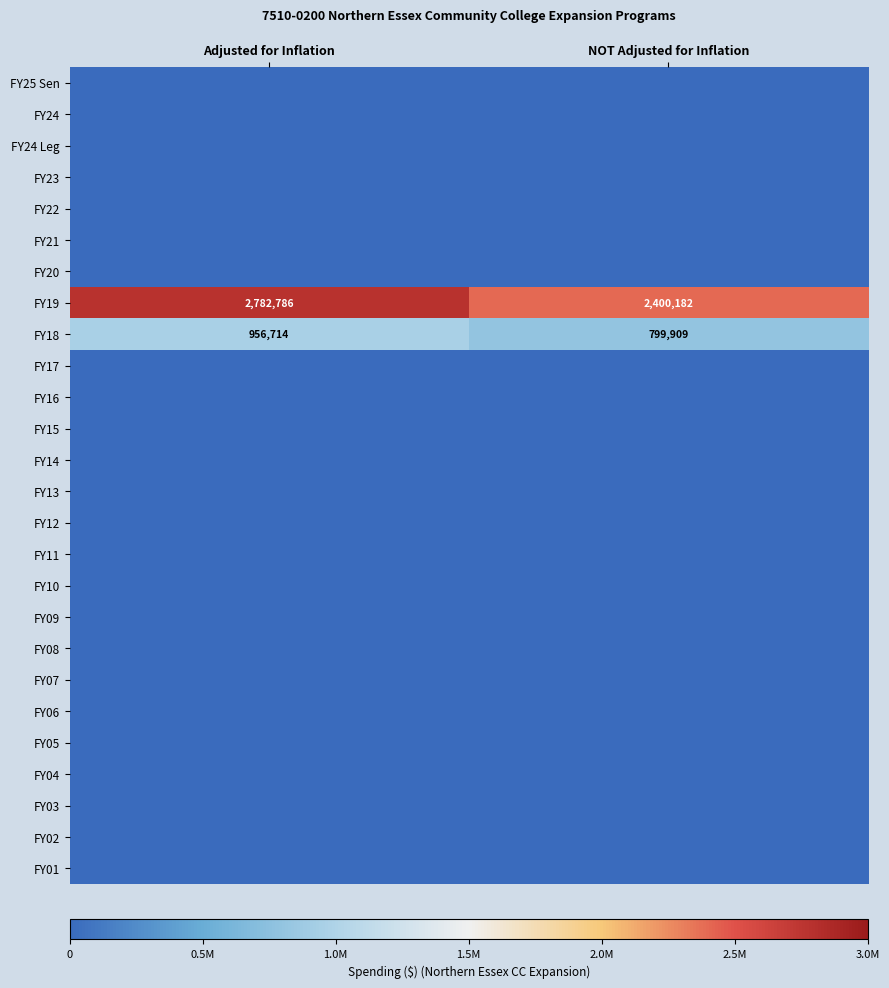

At how many categories does at least one series exceed 783640?

2